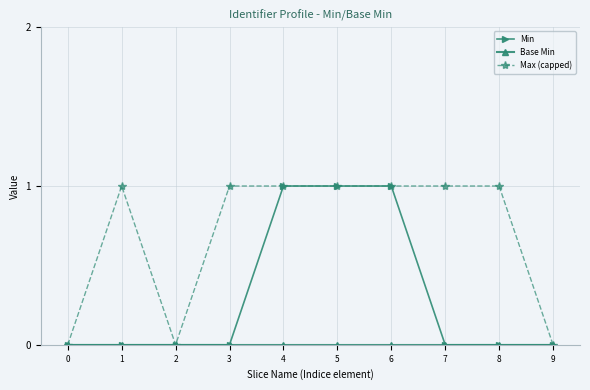

What is the sum of all Min values?

3